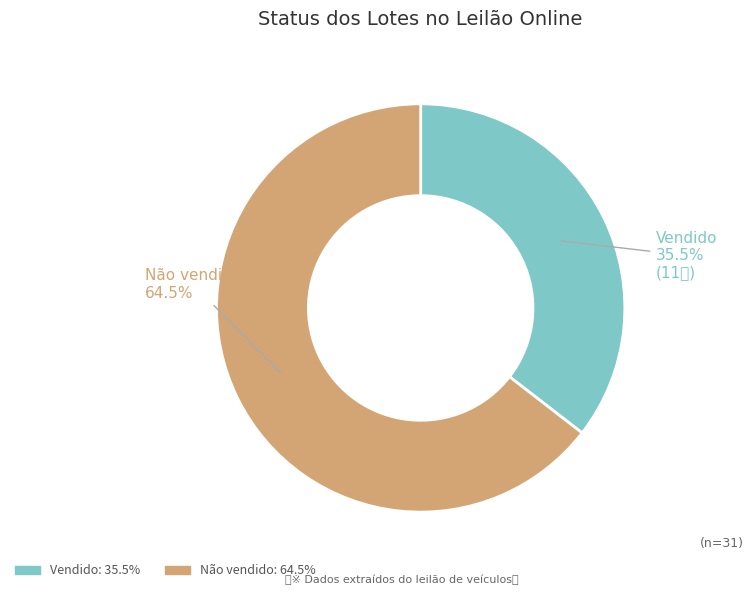

To the nearest percent, what is the average slice percentage?

50%